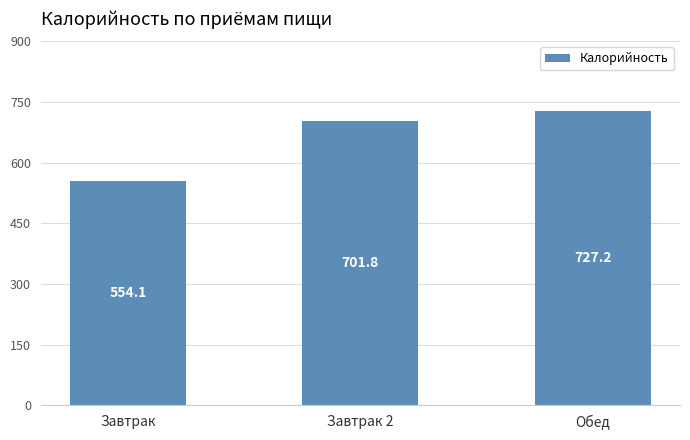

At which category does the chart reach its peak across all series?

Обед